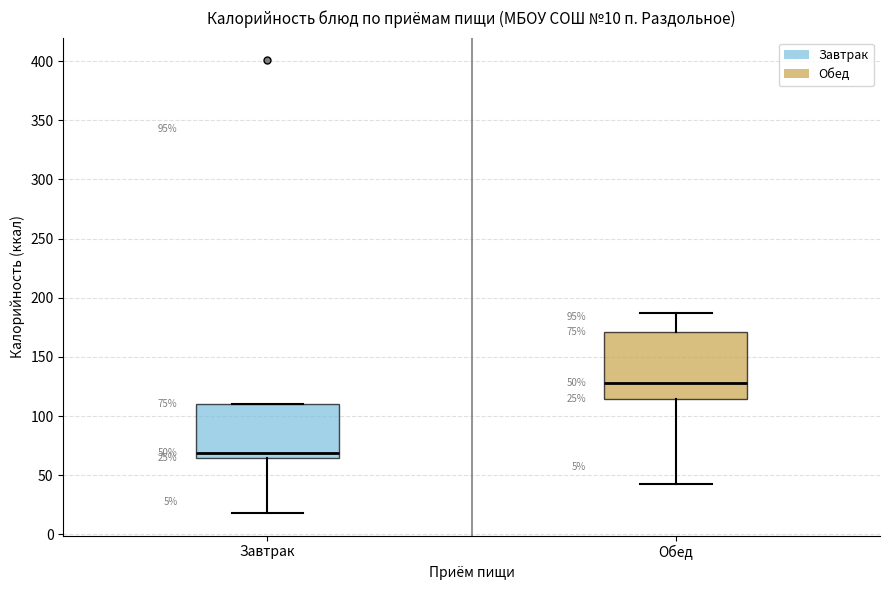

Which box is the tallest, from its lower edge to its upper edge?

Обед